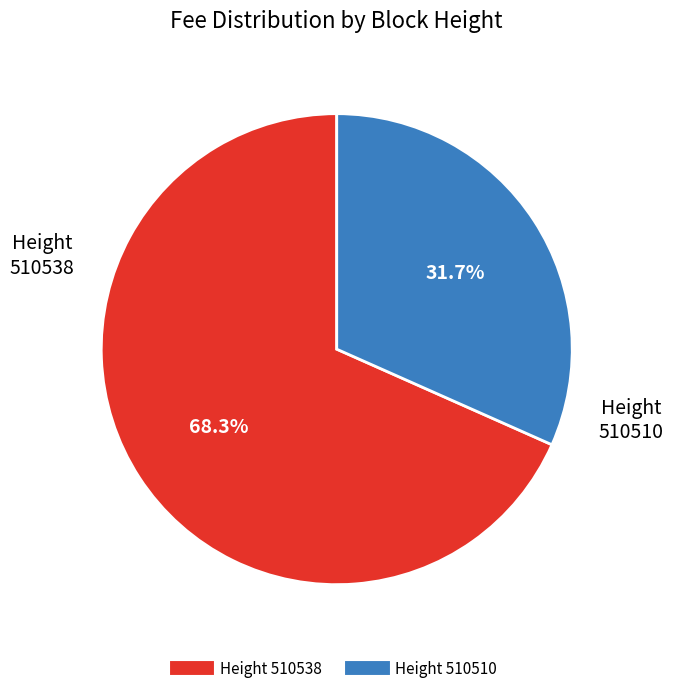

Is there any slice that represents more than half of the pie?

Yes